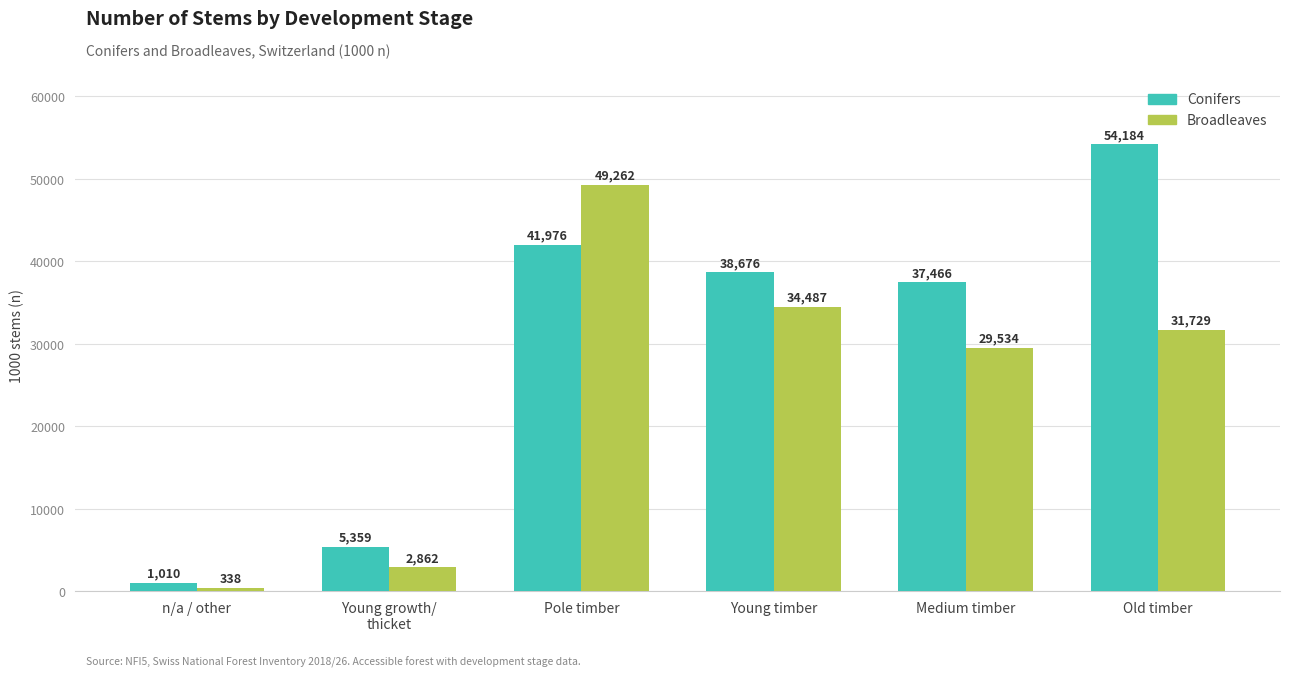

The value of Conifers at Young timber is 38676. True or false?

True